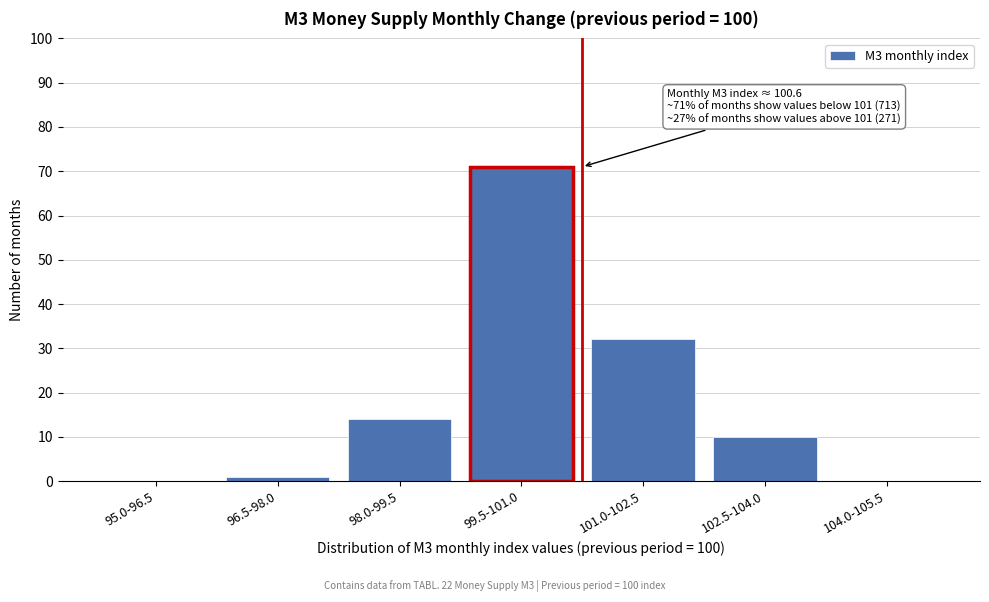

Reading left to right, what are all the values shown in this chart?

95.0-96.5=0	96.5-98.0=1	98.0-99.5=14	99.5-101.0=71	101.0-102.5=32	102.5-104.0=10	104.0-105.5=0